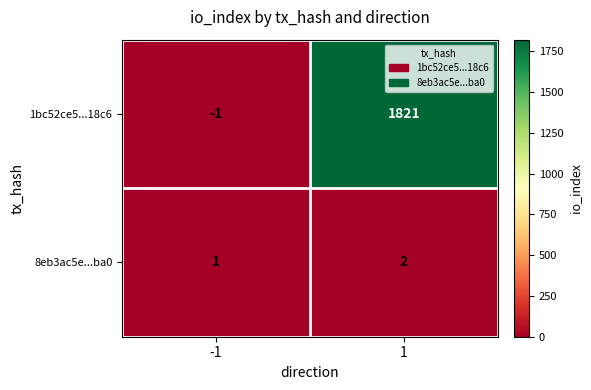

How many values in 1bc52ce5...18c6 are below zero?

1